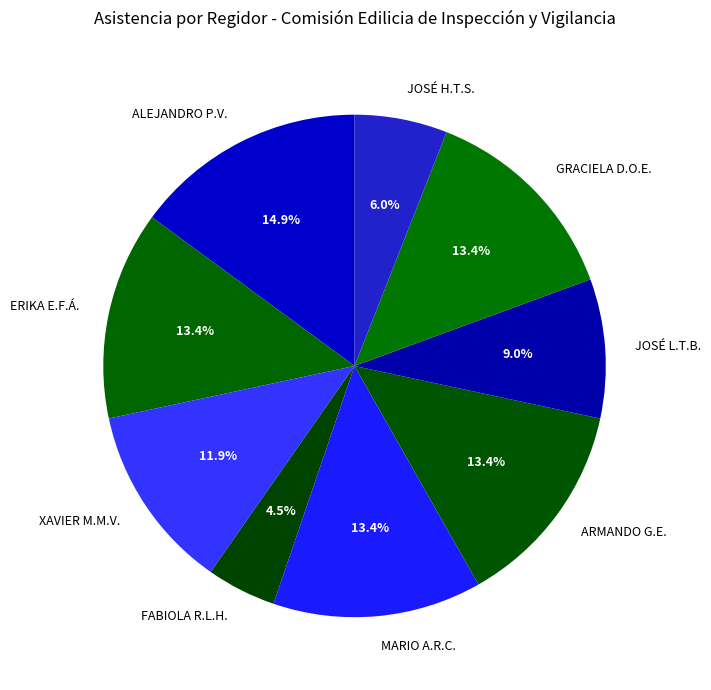

Do ARMANDO G.E. and JOSÉ H.T.S. together represent more than half of the pie?

No